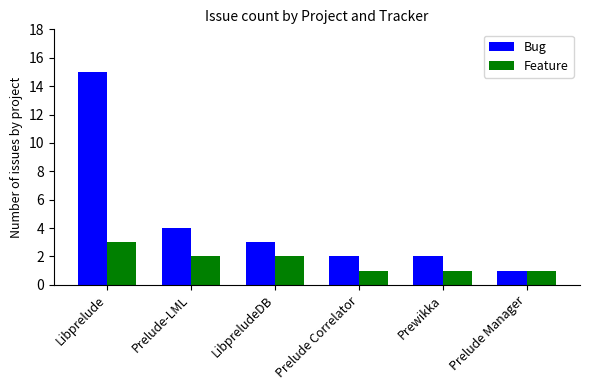

Which series has the widest spread of values?

Bug